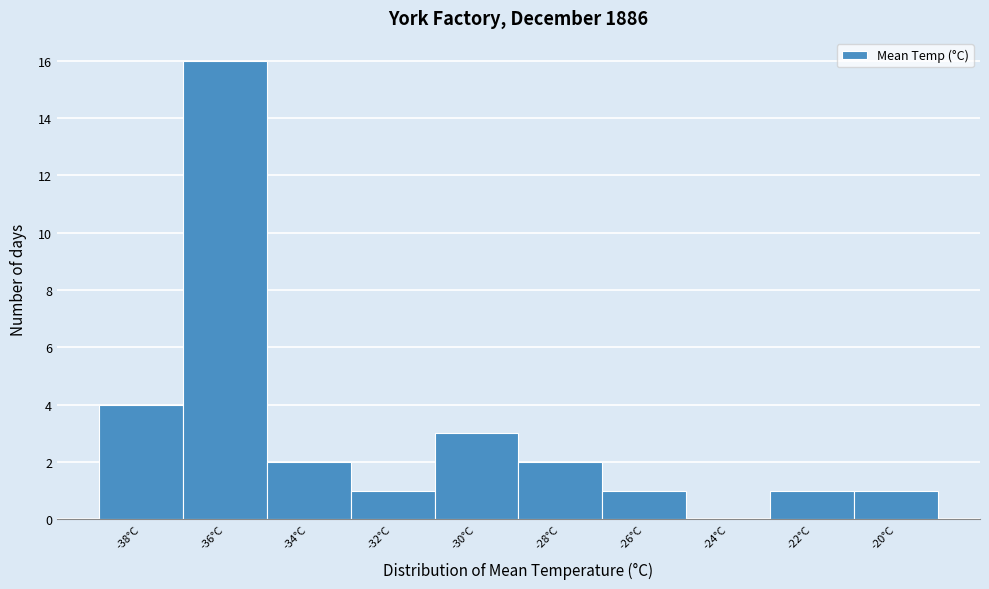

Reading left to right, transcribe all the data shown in this chart.

-38°C=4	-36°C=16	-34°C=2	-32°C=1	-30°C=3	-28°C=2	-26°C=1	-24°C=0	-22°C=1	-20°C=1